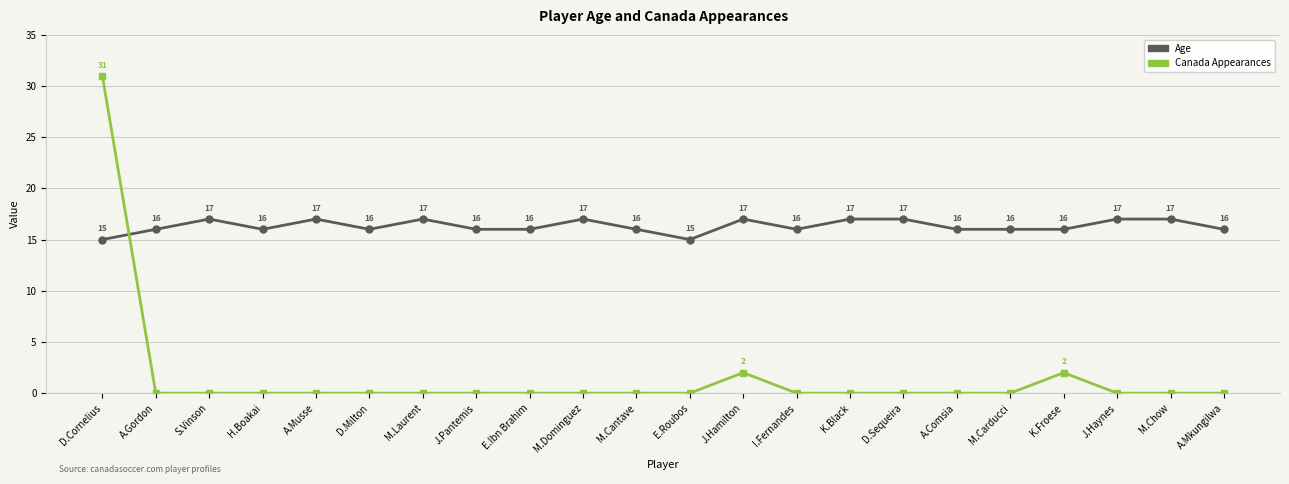

How many intersections are there between Age and Canada Appearances?

1